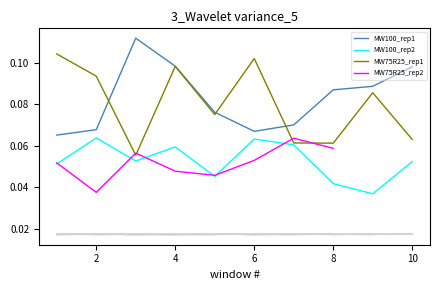

True or false: MW100_rep1 and MW100_rep2 intersect in this chart.

False